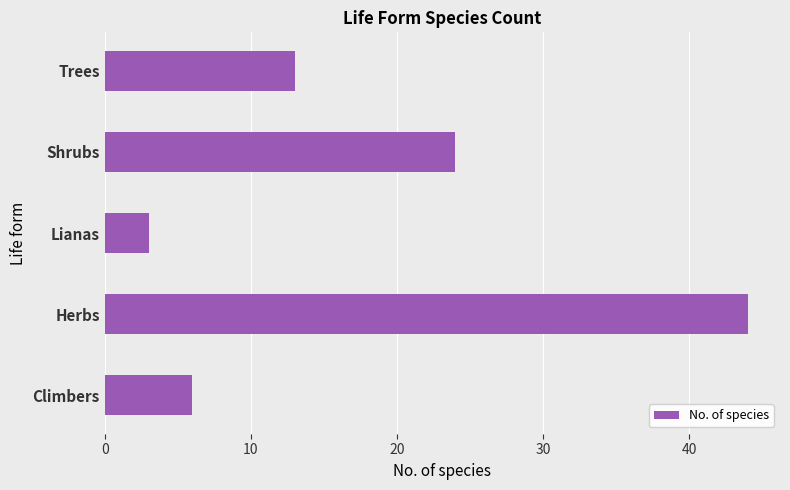

What is the ratio of the value at Shrubs to the value at Lianas?

8.0